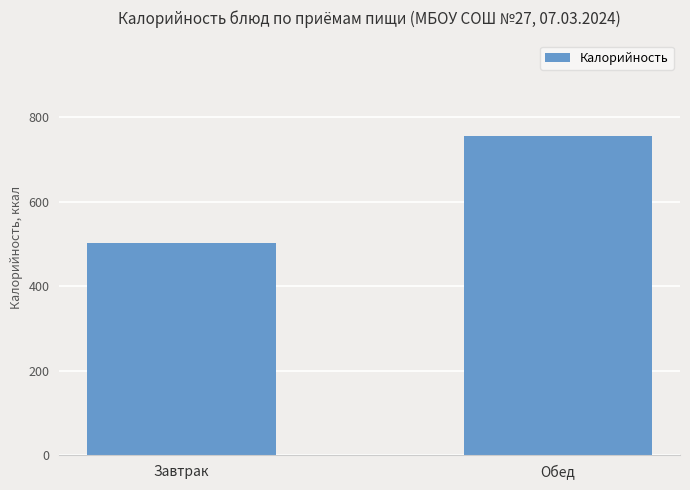

What is the difference between the values at Завтрак and Обед?

253